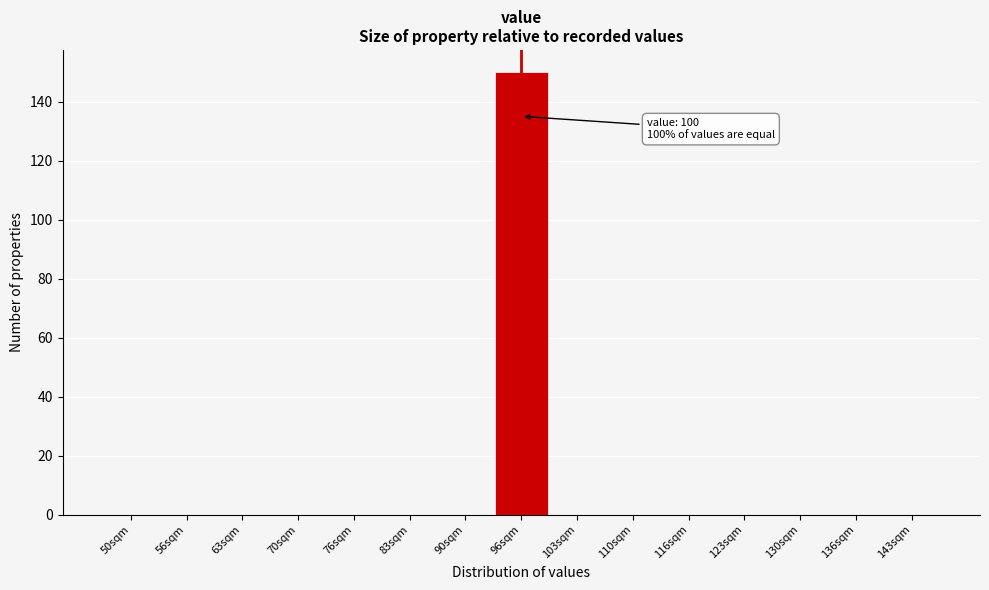

Reading left to right, transcribe all the data shown in this chart.

50sqm=0	56sqm=0	63sqm=0	70sqm=0	76sqm=0	83sqm=0	90sqm=0	96sqm=150	103sqm=0	110sqm=0	116sqm=0	123sqm=0	130sqm=0	136sqm=0	143sqm=0